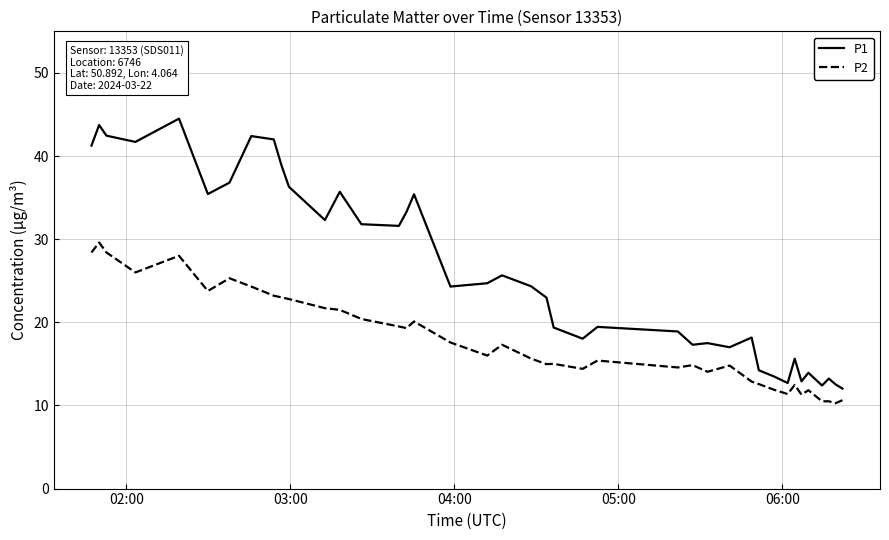

Count the number of categories in the chart.

40